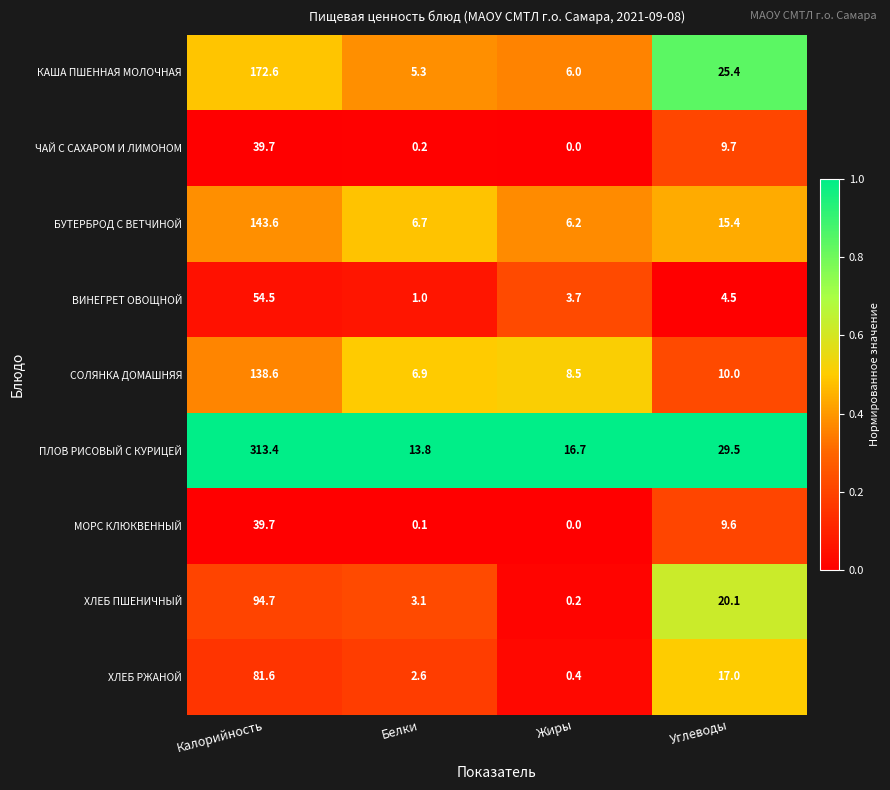

At which category does the chart reach its peak across all series?

Калорийность